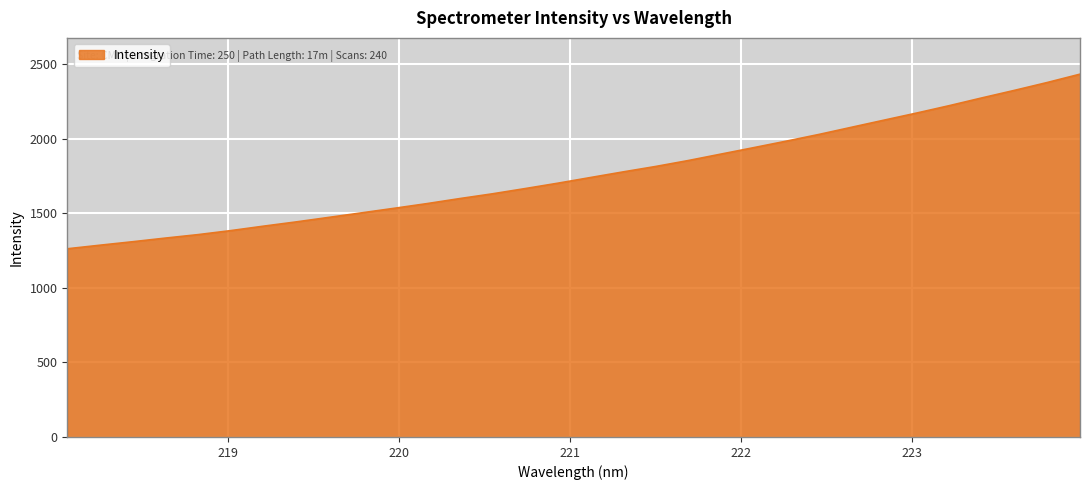

What is the maximum value shown in the chart?

2431.1